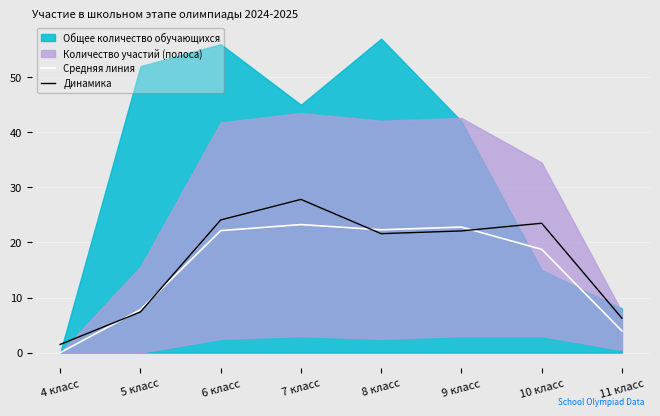

Is it true that Динамика equals 0.4 at 4 класс?

False